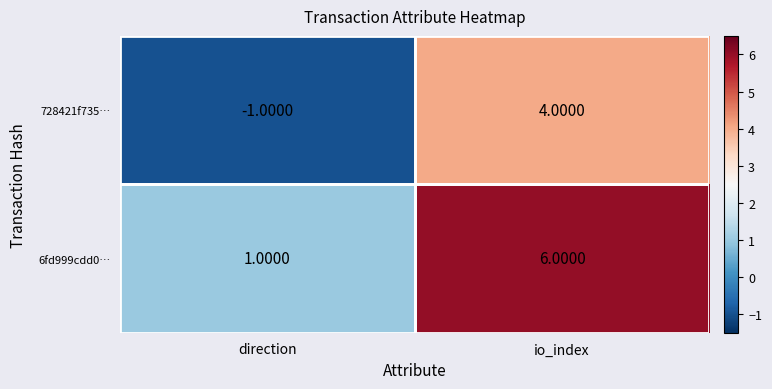

What is the sum of all 6fd999cdd0… values?

7